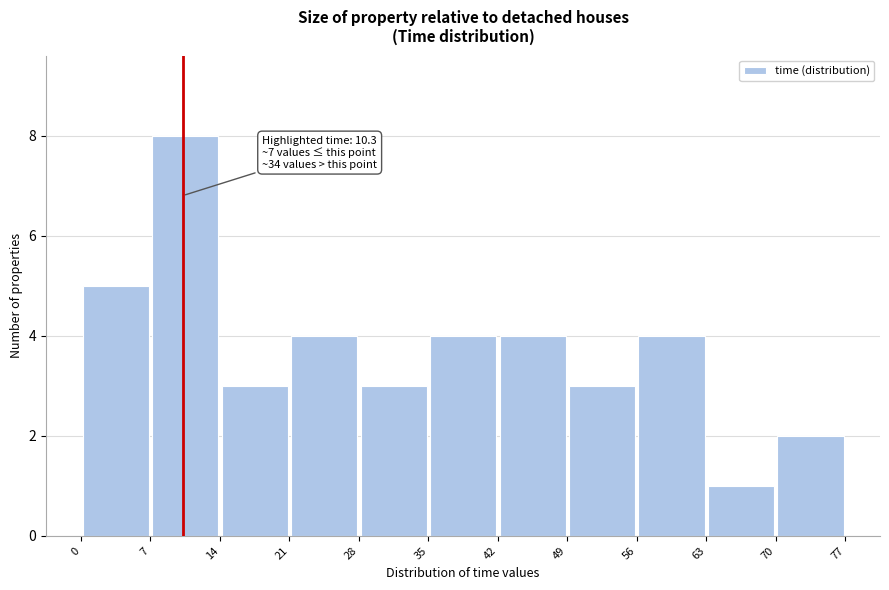

Over which range of the x-axis is the bar tallest?

7 to 14